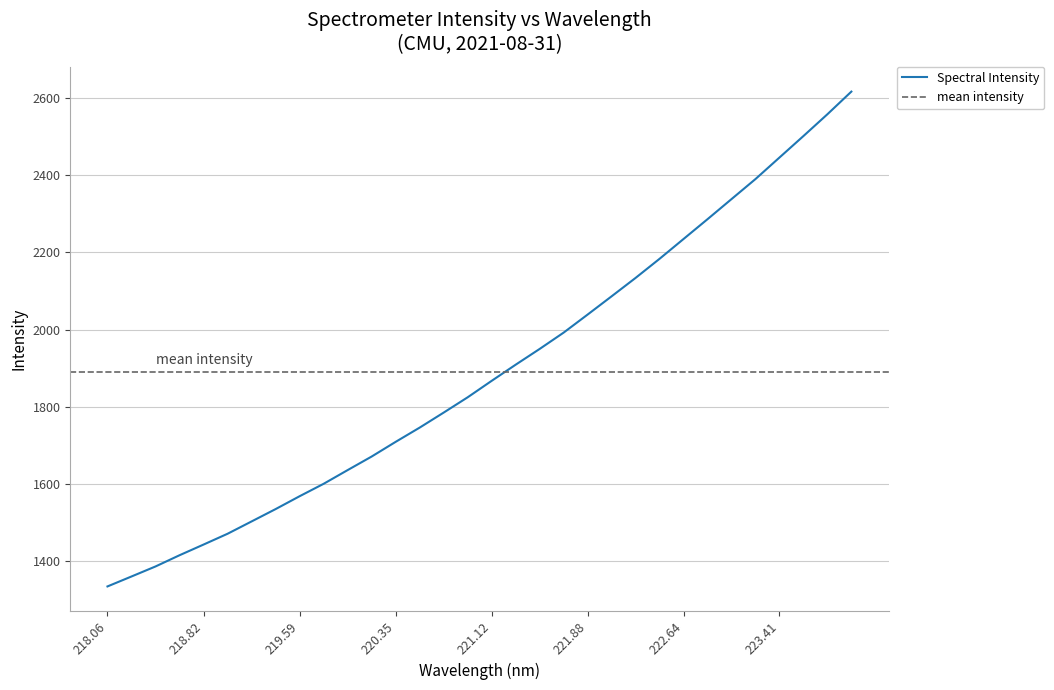

How many lines are shown in the chart?

1